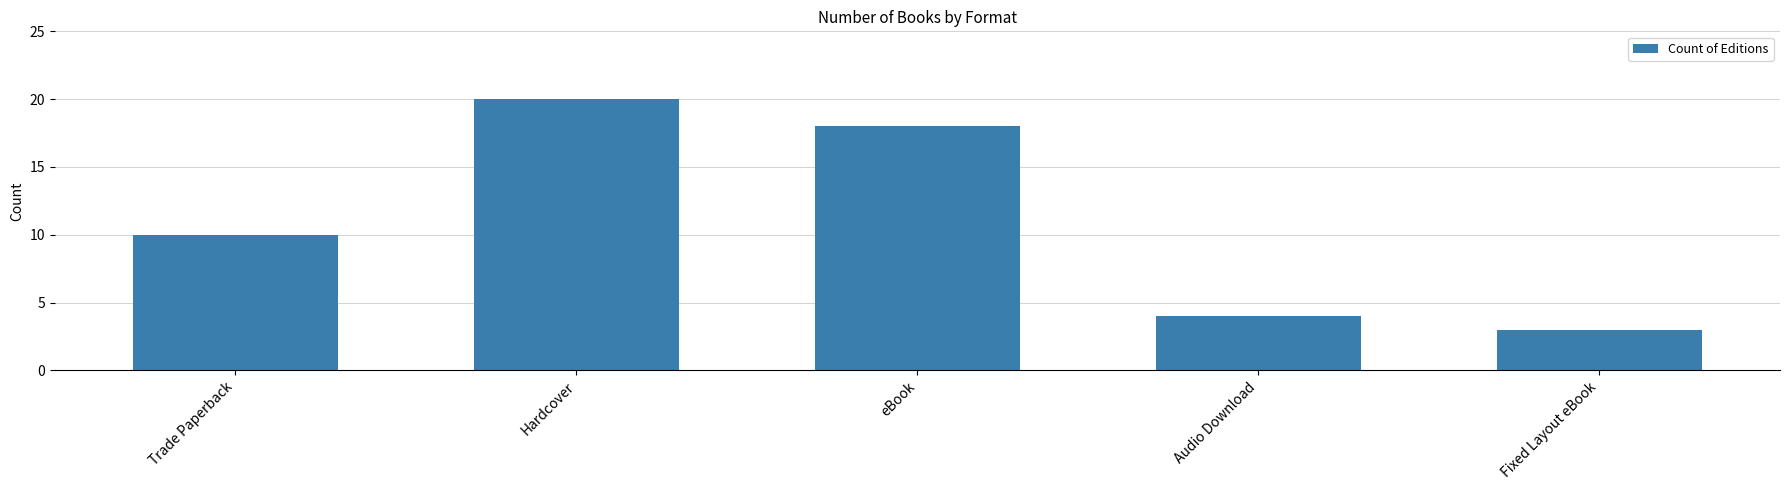

What is the difference between the maximum and second lowest values?

16